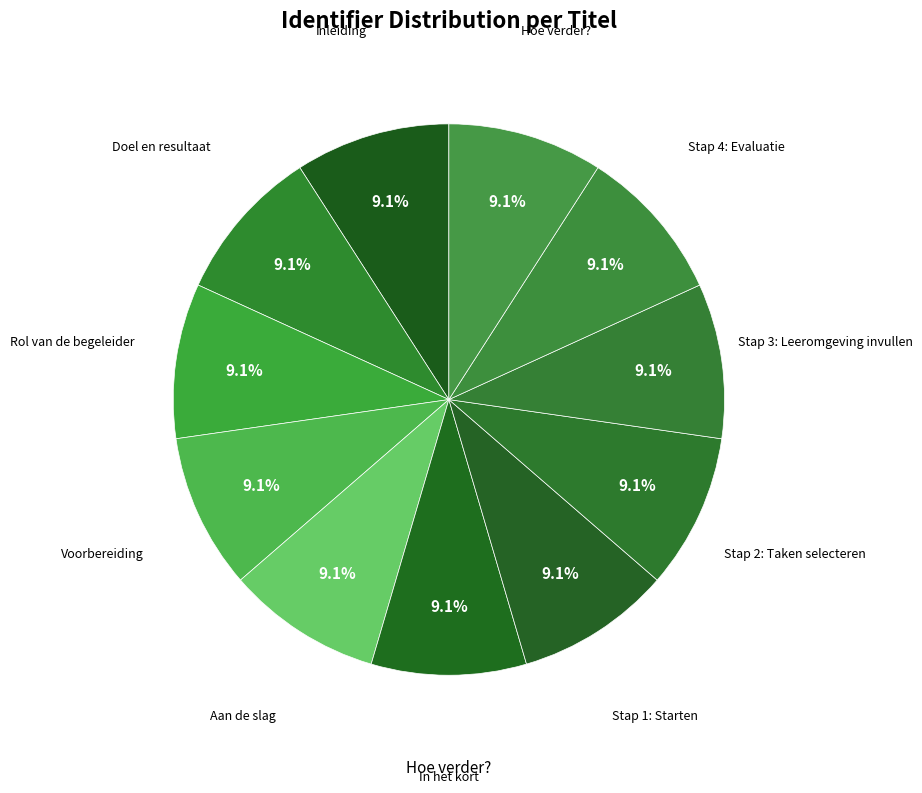

How many slices are in this pie chart?

11